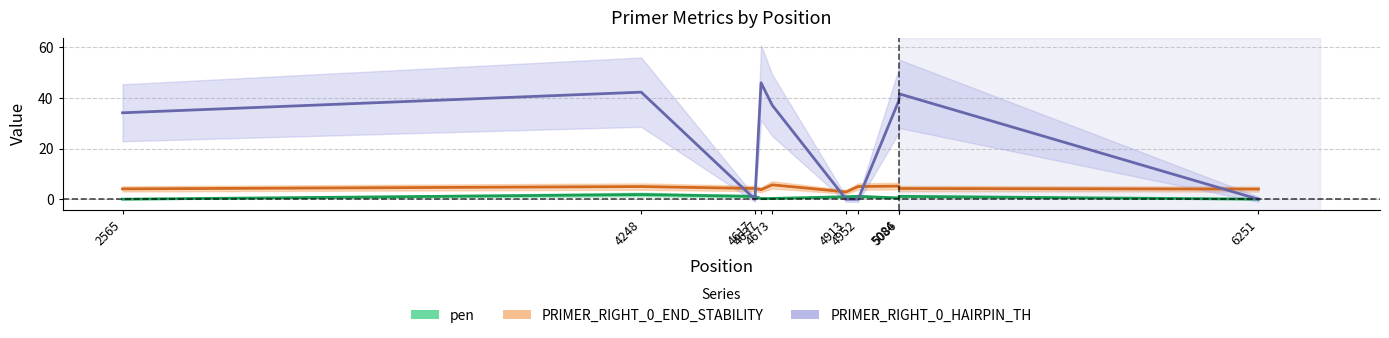

The pen series shows 1.5 at 4952. True or false?

False